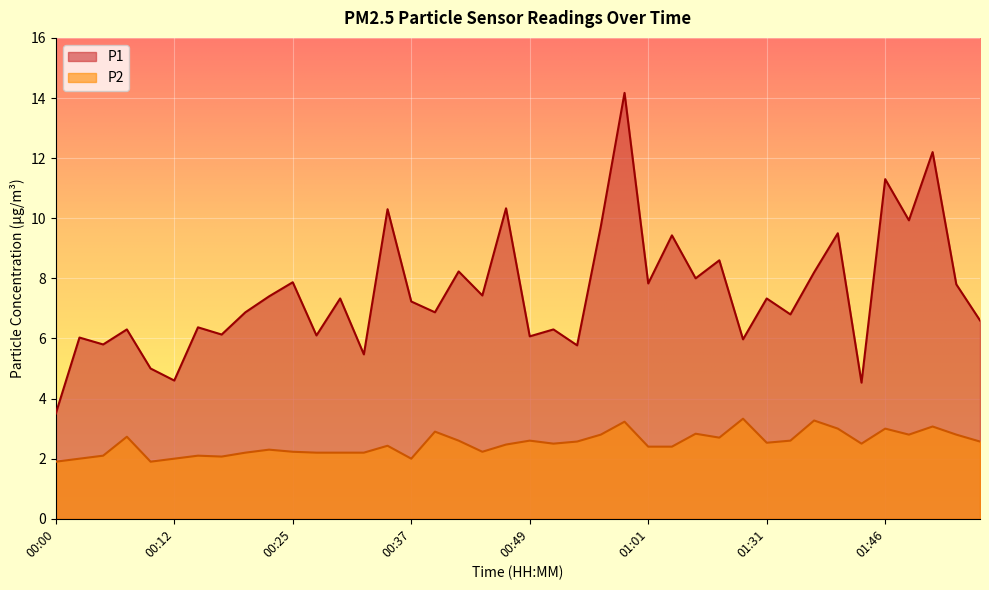

What position from the left is 00:20?

9